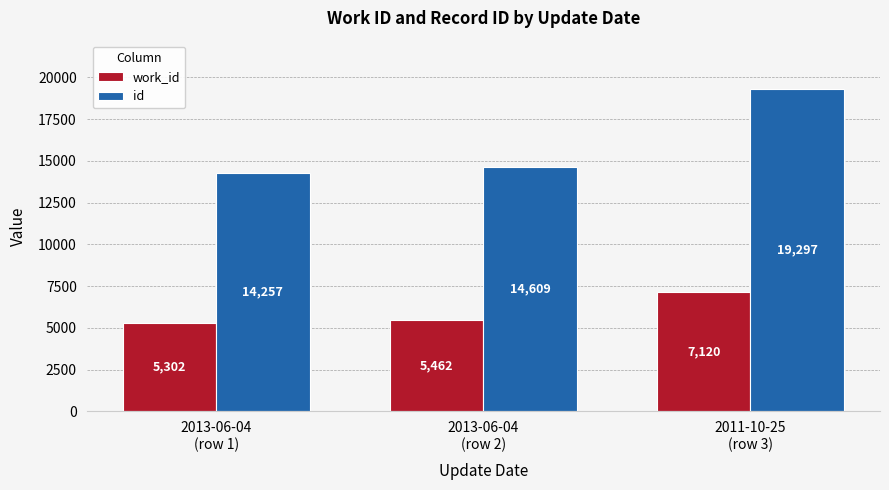

At which category is the sum across all series the highest?

2011-10-25
(row 3)